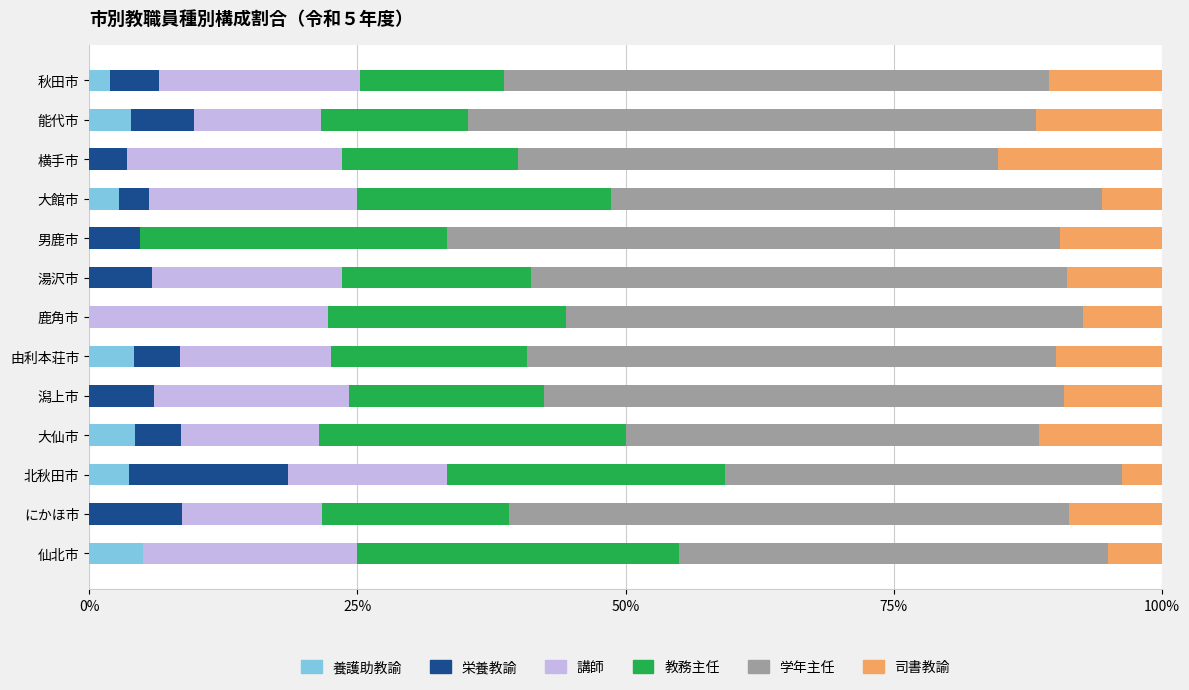

What is the highest value of the 養護助教諭 series?

5.0